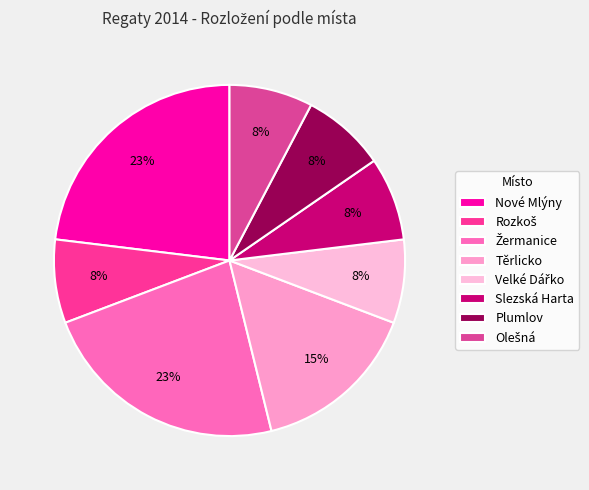

Does any single category account for the majority?

No